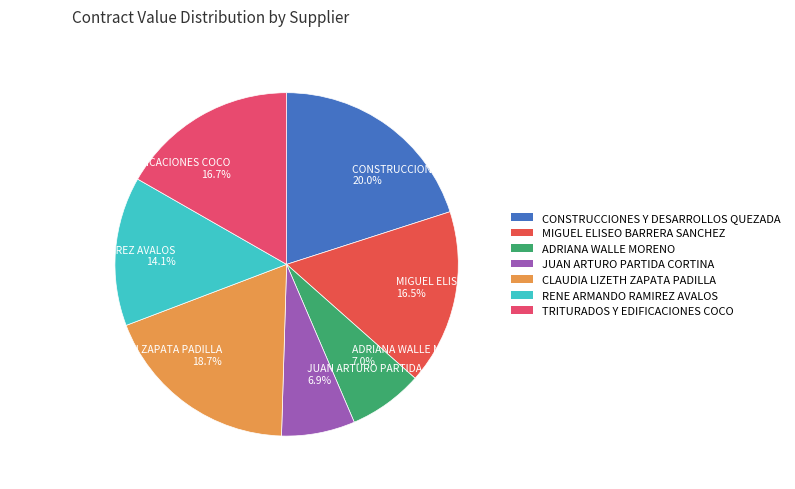

Between JUAN ARTURO PARTIDA CORTINA 6.9% and TRITURADOS Y EDIFICACIONES COCO 16.7%, which is larger?

TRITURADOS Y EDIFICACIONES COCO 16.7%